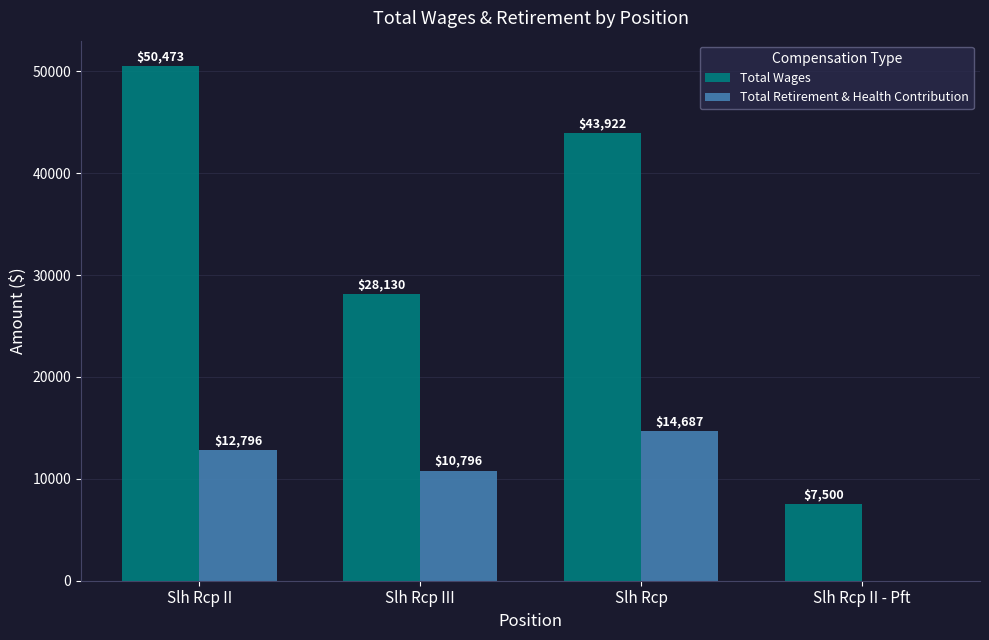

At which category does the chart reach its peak across all series?

Slh Rcp II